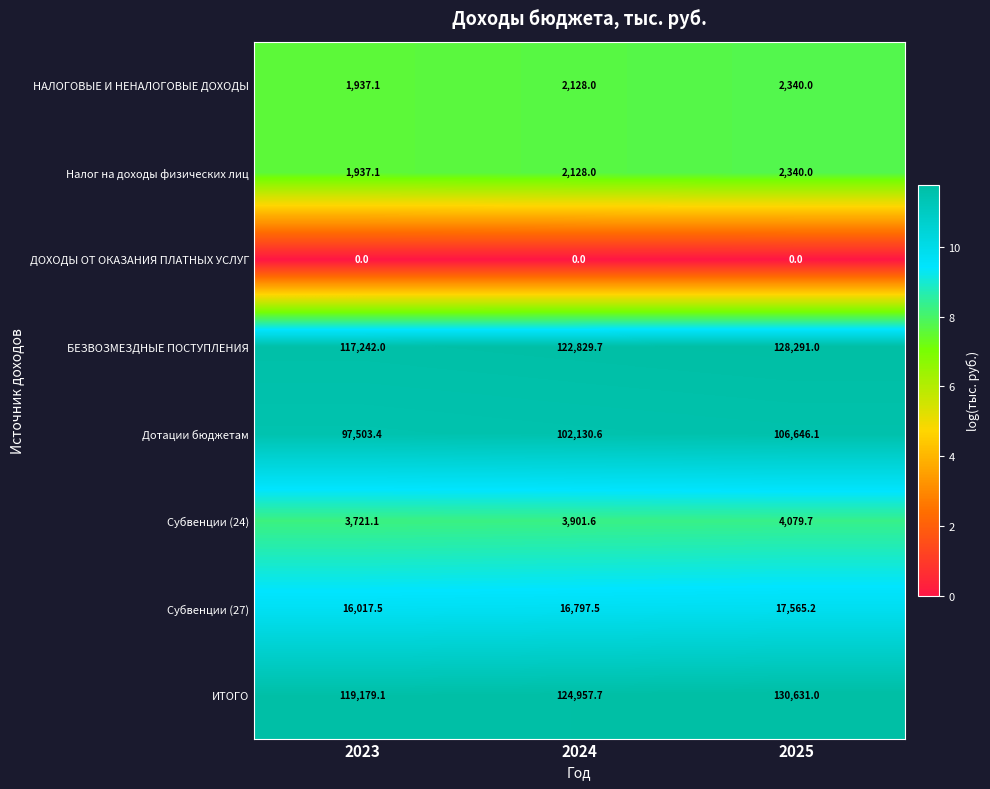

At how many categories does at least one series exceed 9?

3